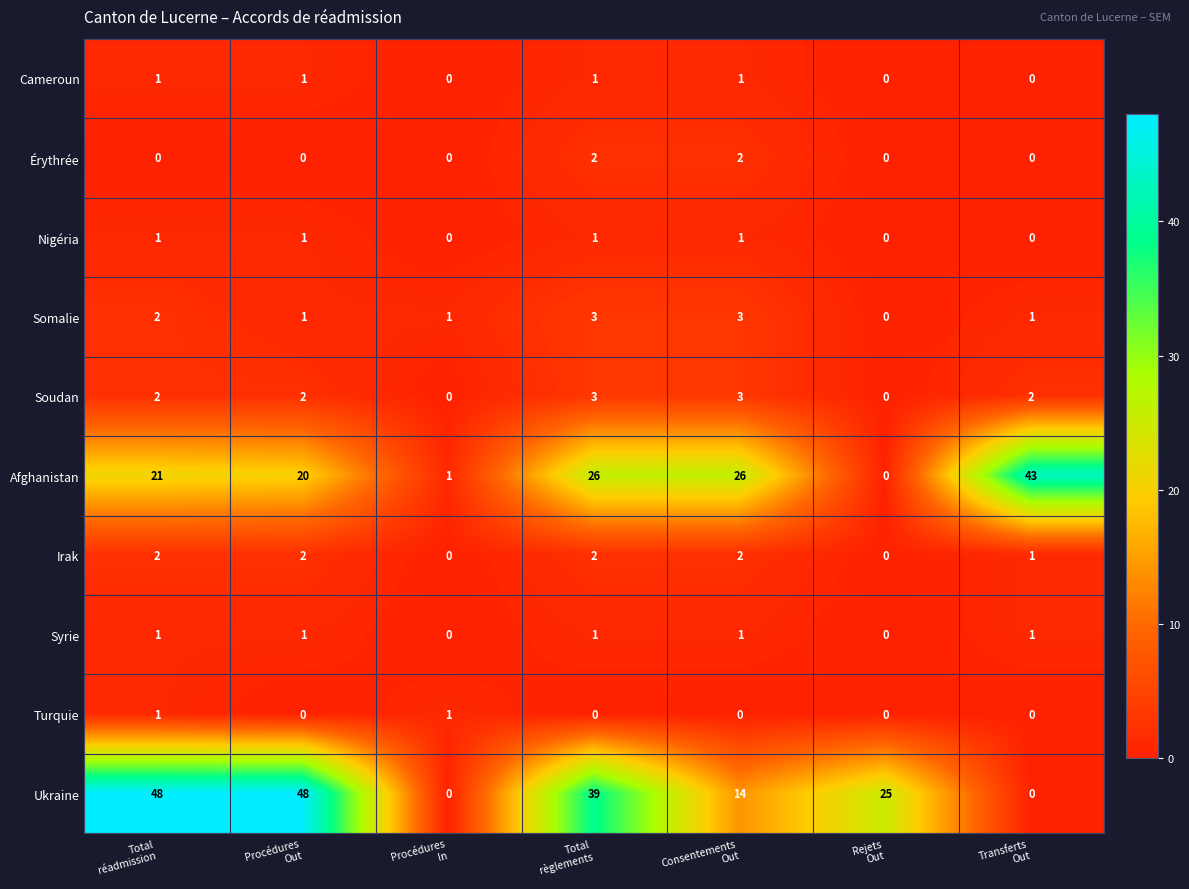

What is the difference between the highest and lowest values at Consentements
Out?

26